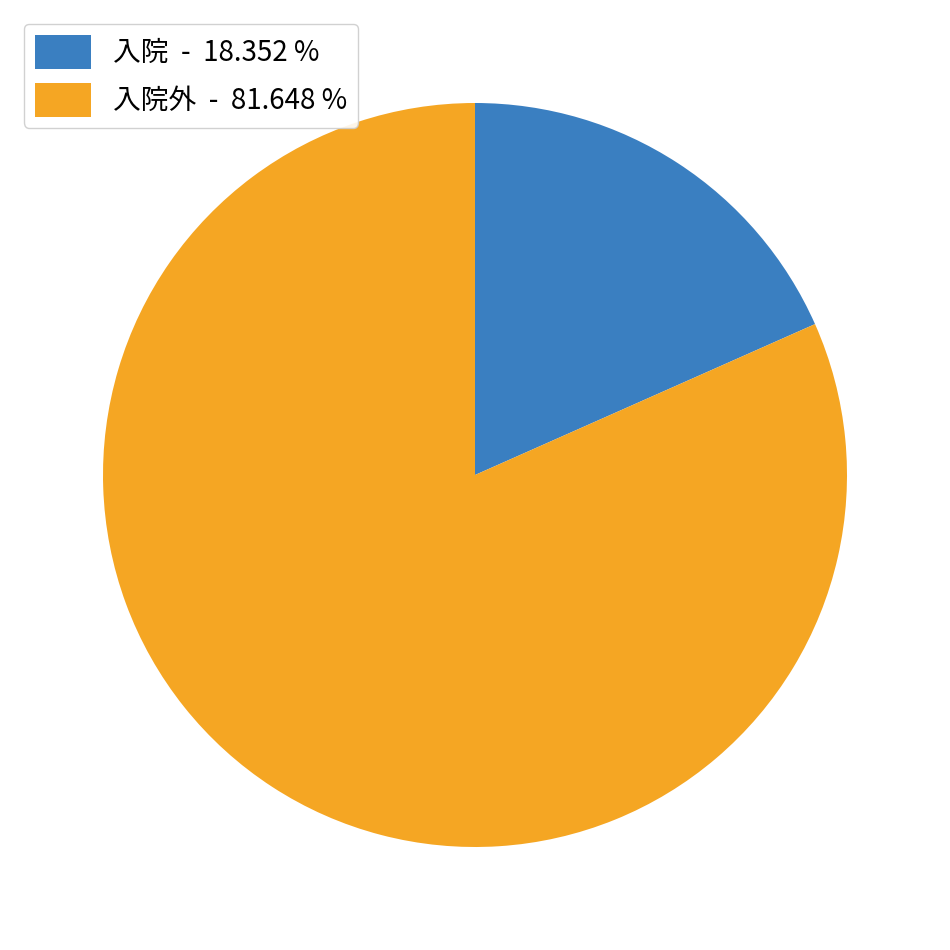

Rank the categories by value from lowest to highest.

入院 - 18.352 %, 入院外 - 81.648 %